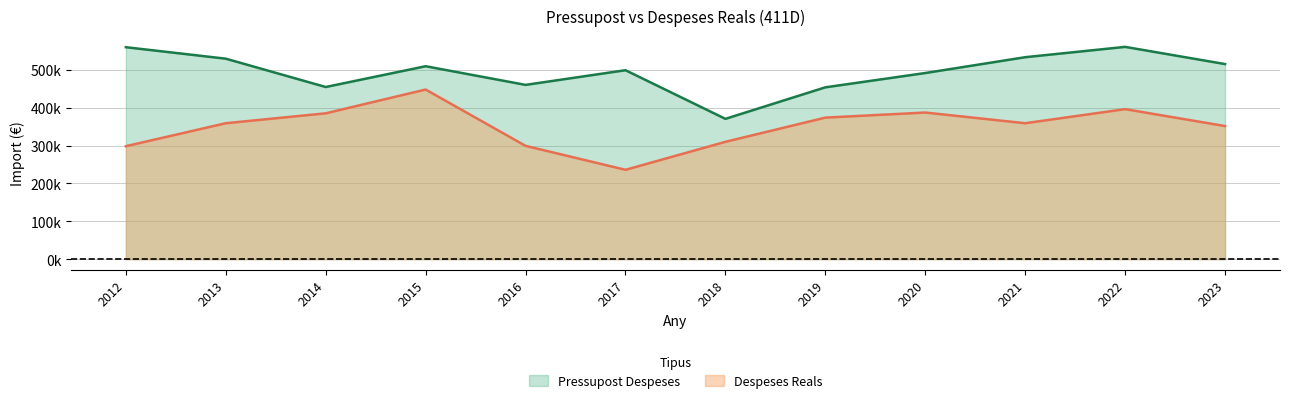

True or false: Pressupost Despeses and Despeses Reals intersect in this chart.

False